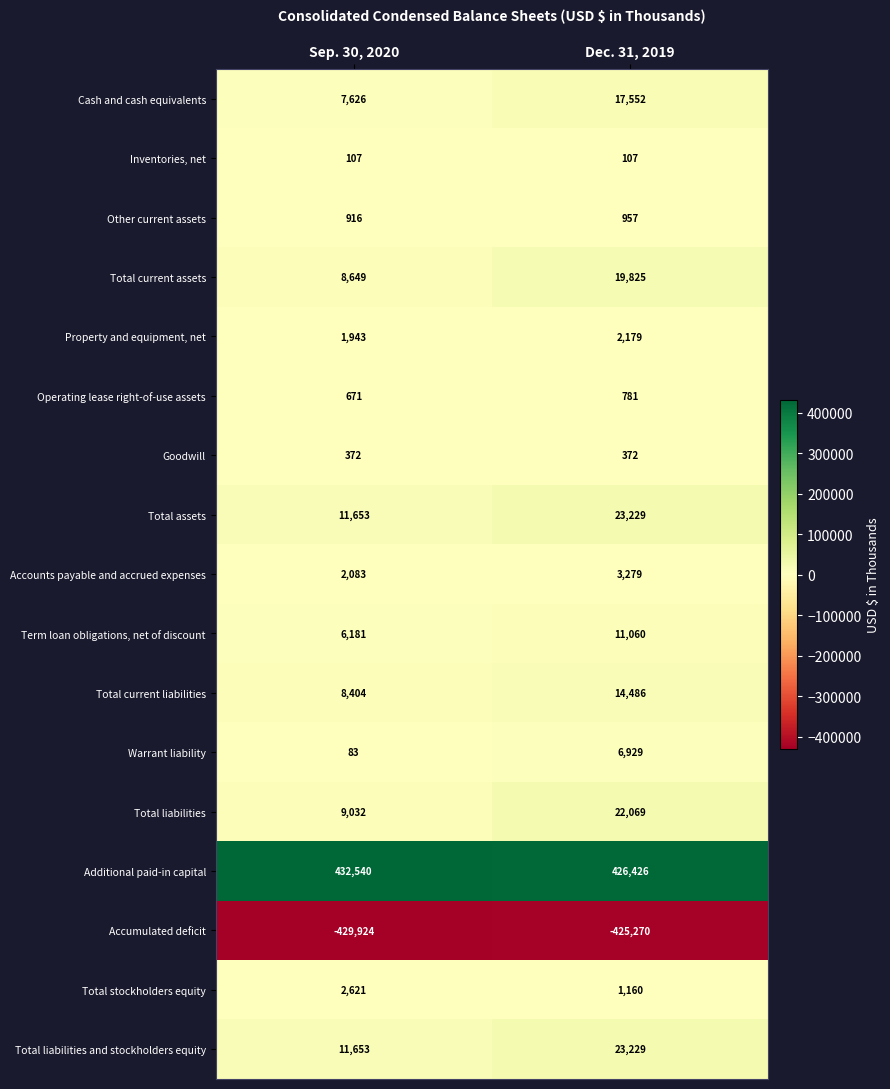

What is the total value across all series at Dec. 31, 2019?

148370